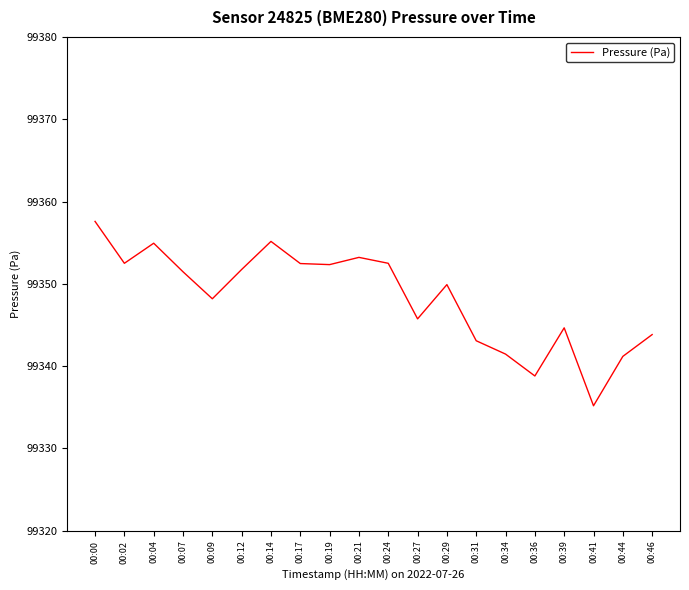

Does the chart have visible grid lines?

No